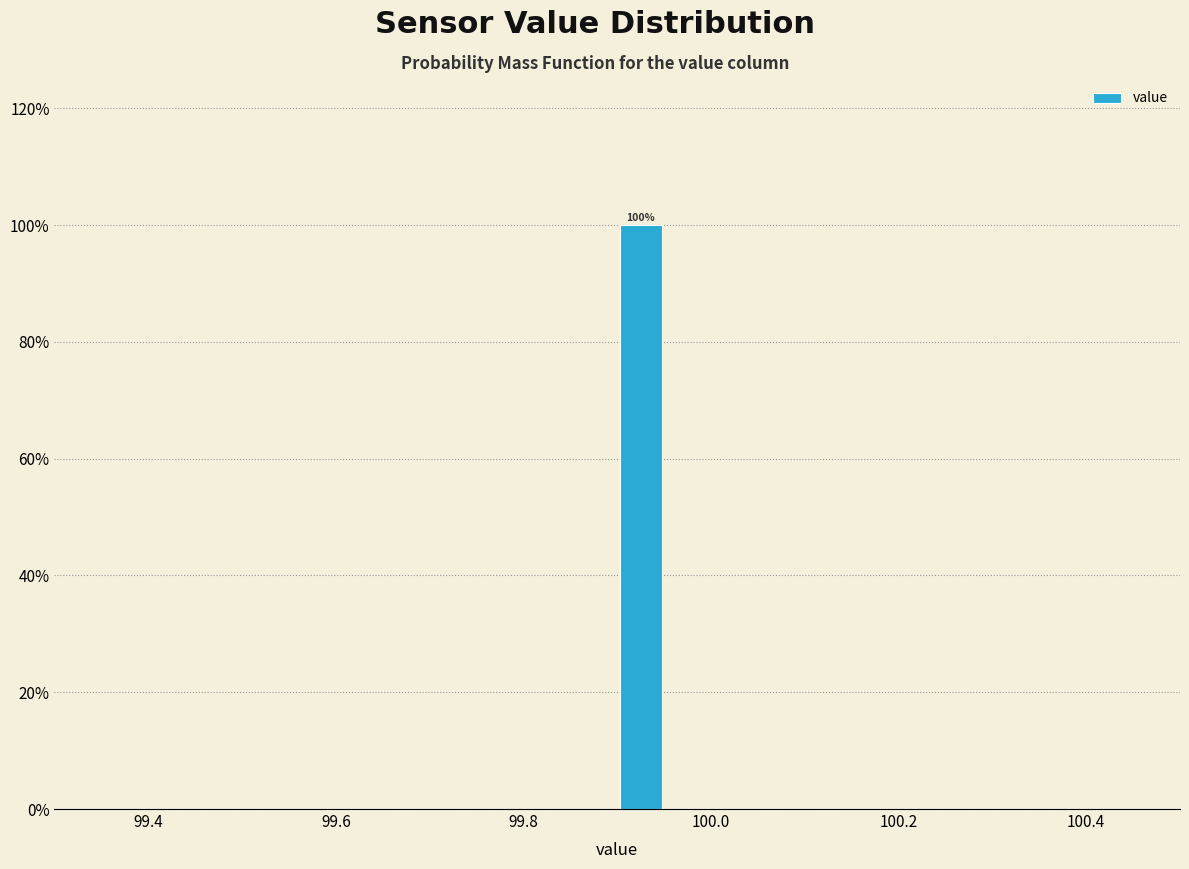

Read against the x-axis, roughly where is the centre of the tallest bar?

99.92